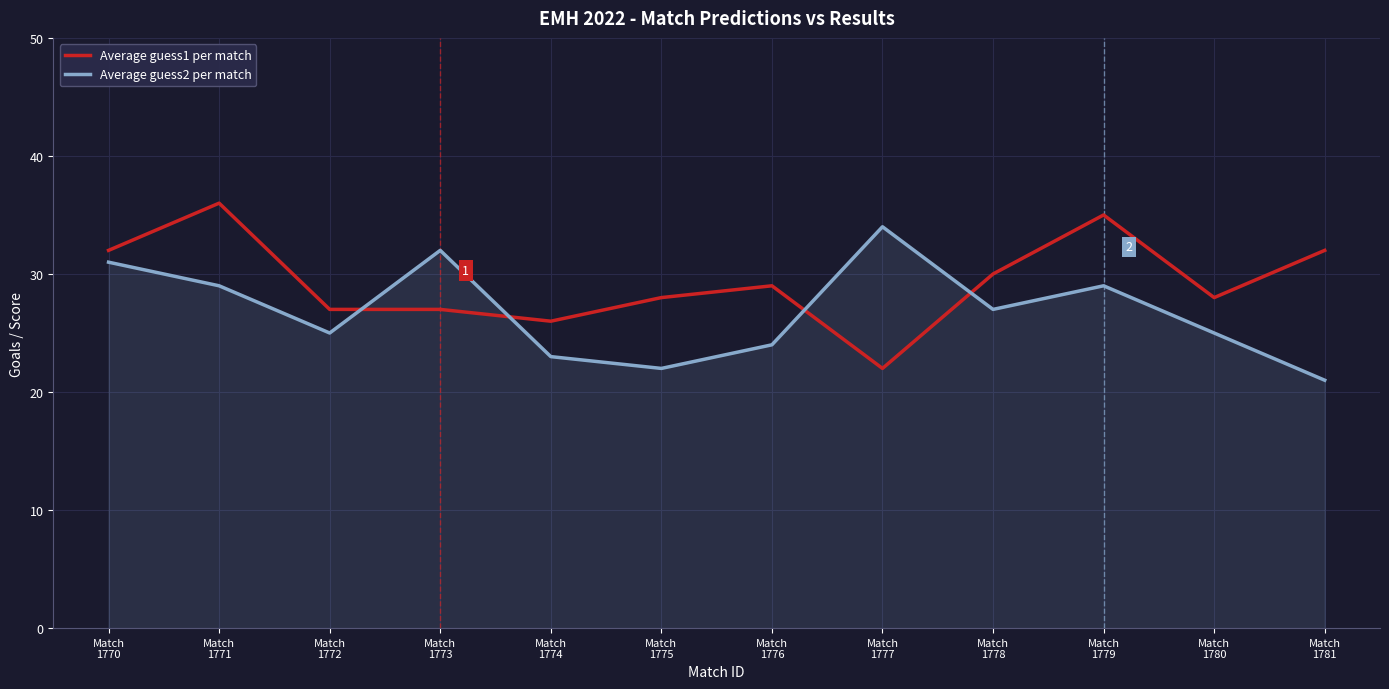

What is the highest value of the Average guess1 per match series?

36